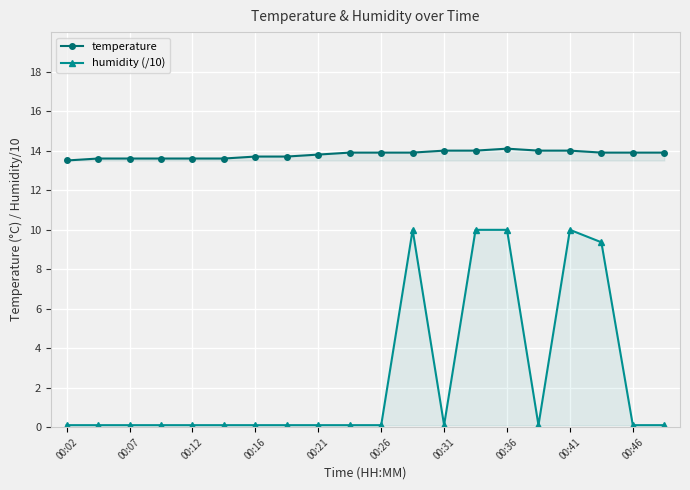

Read the temperature value at 00:41.

14.0